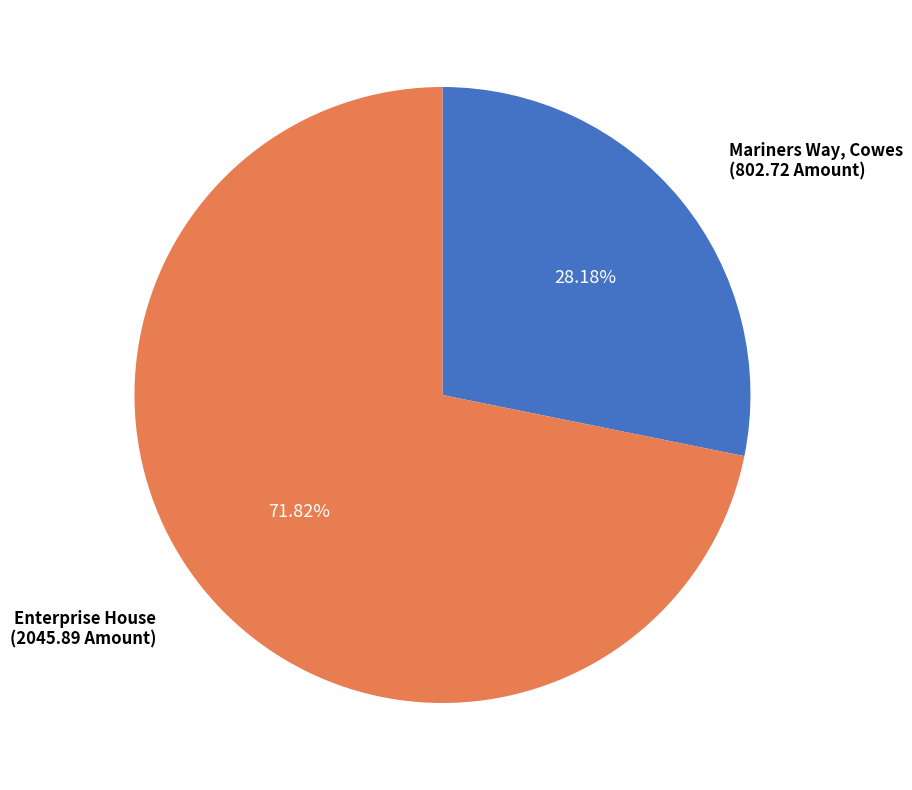

Is there a majority slice in this chart?

Yes